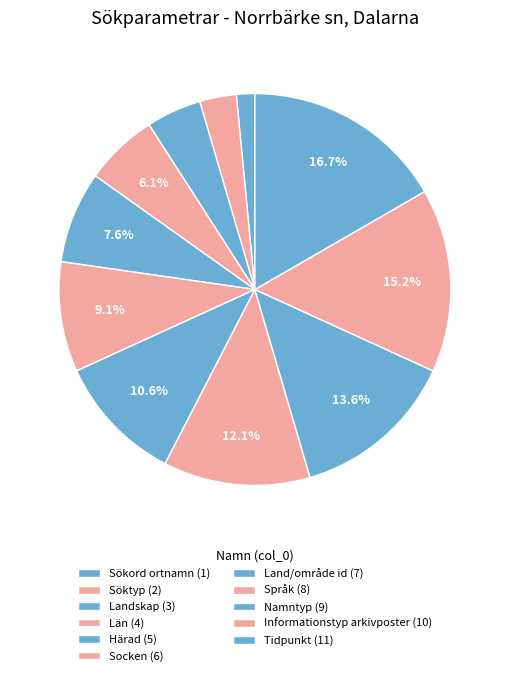

Which slice is the smallest?

Sökord ortnamn